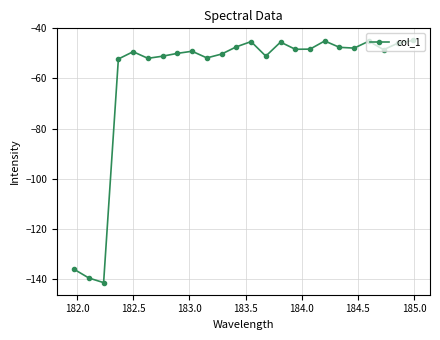

What is the value of the 15th point from the left?

-45.5